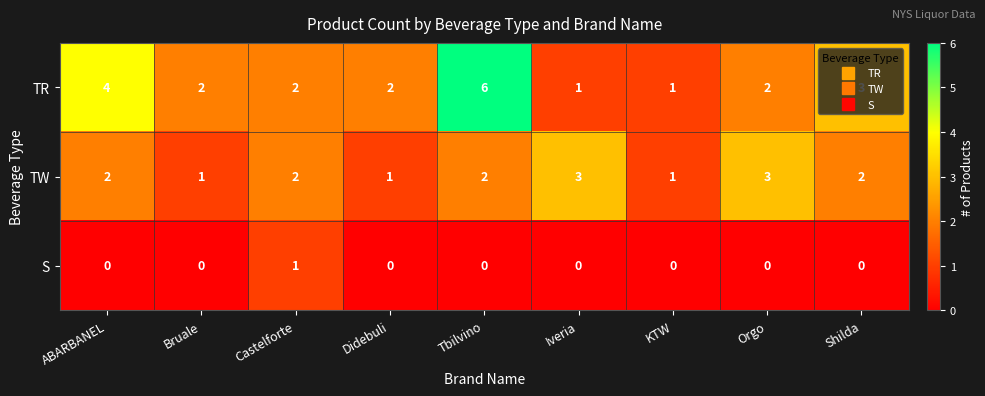

Rank the series by their maximum value, from lowest to highest.

S, TW, TR